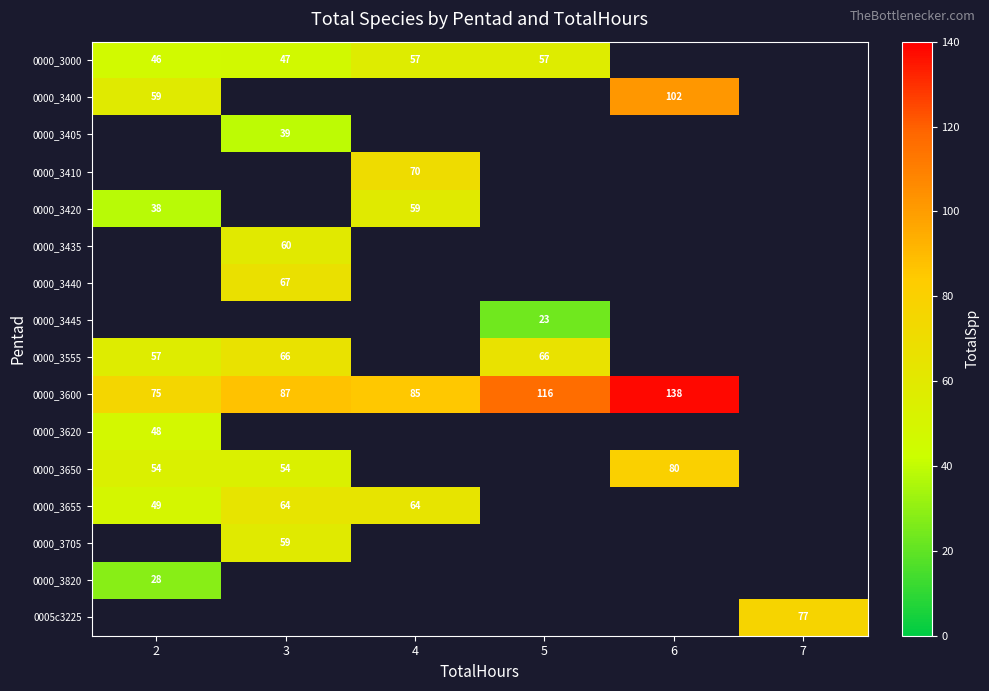

True or false: 0000_3405 has a value of 9 at 3.

False